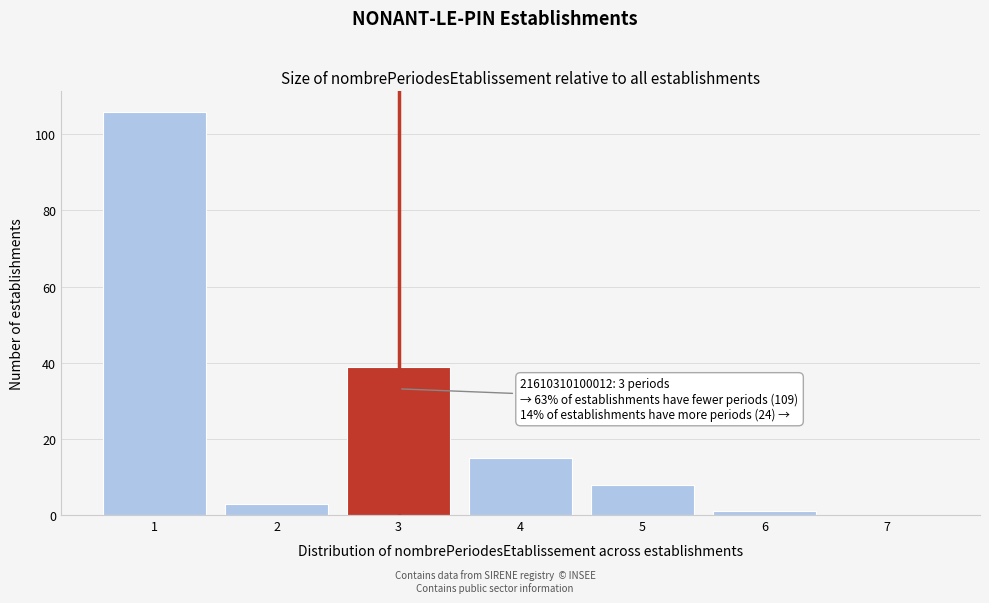

Over which range of the x-axis is the bar tallest?

0.5 to 1.5